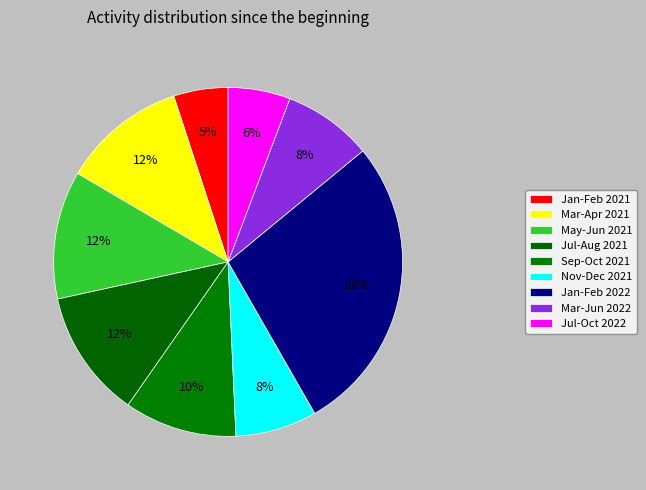

Count the number of slices in the pie.

9